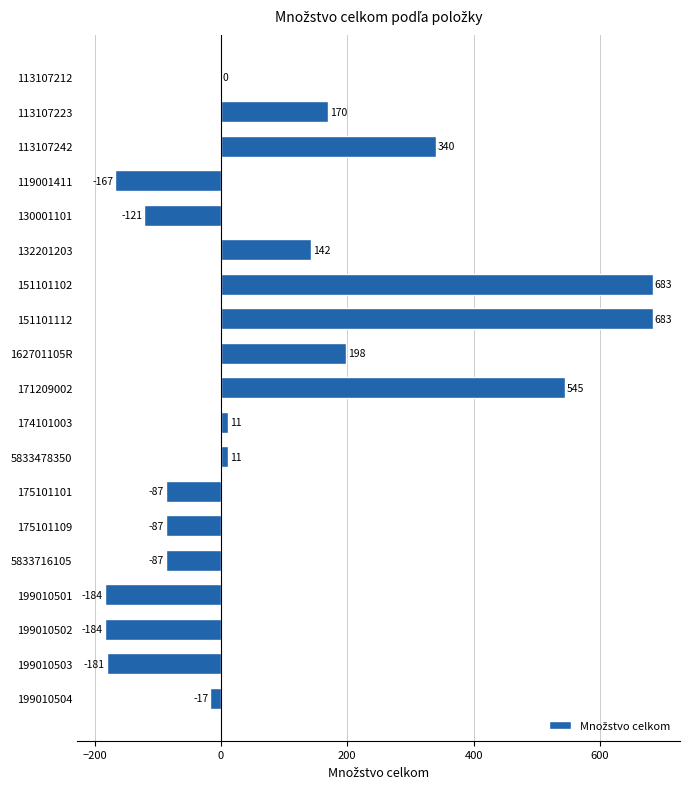

Count the number of categories in the chart.

19